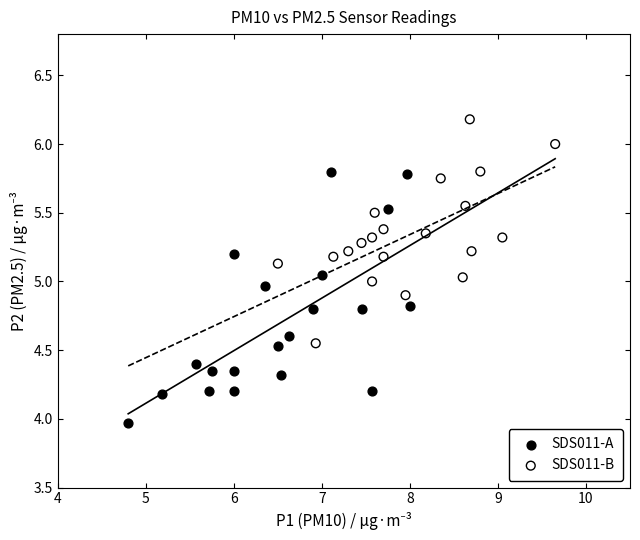

Which series has the largest Y range (max minus min)?

SDS011-A